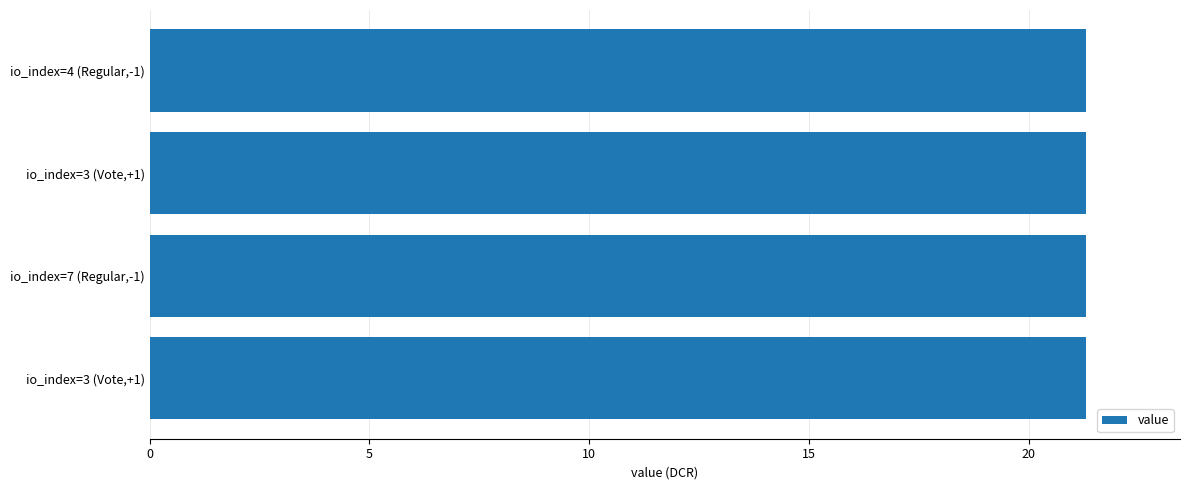

How many bars are there in total?

4